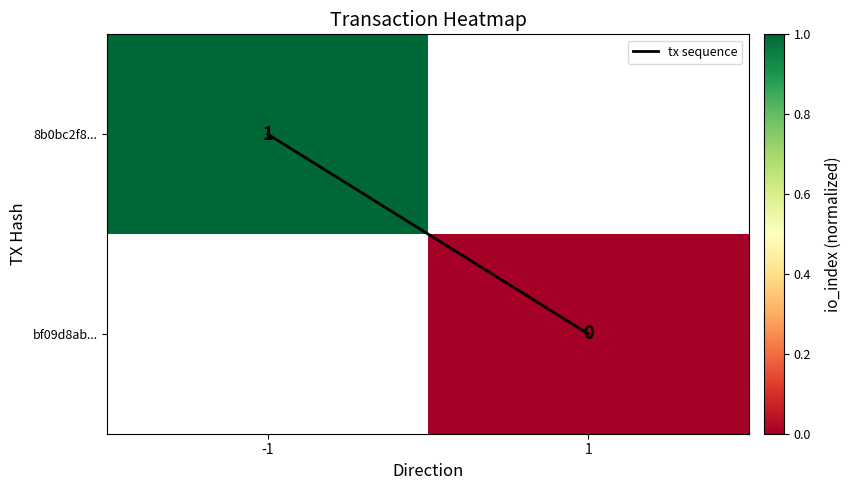

Which label corresponds to the largest value in the chart?

1